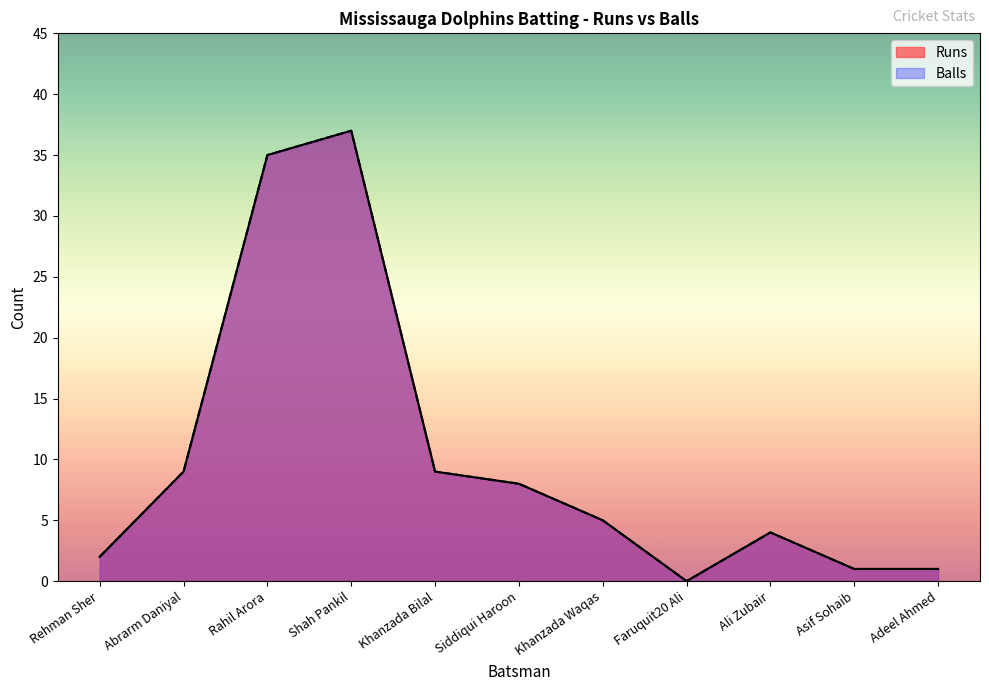

True or false: Runs and Balls intersect in this chart.

False